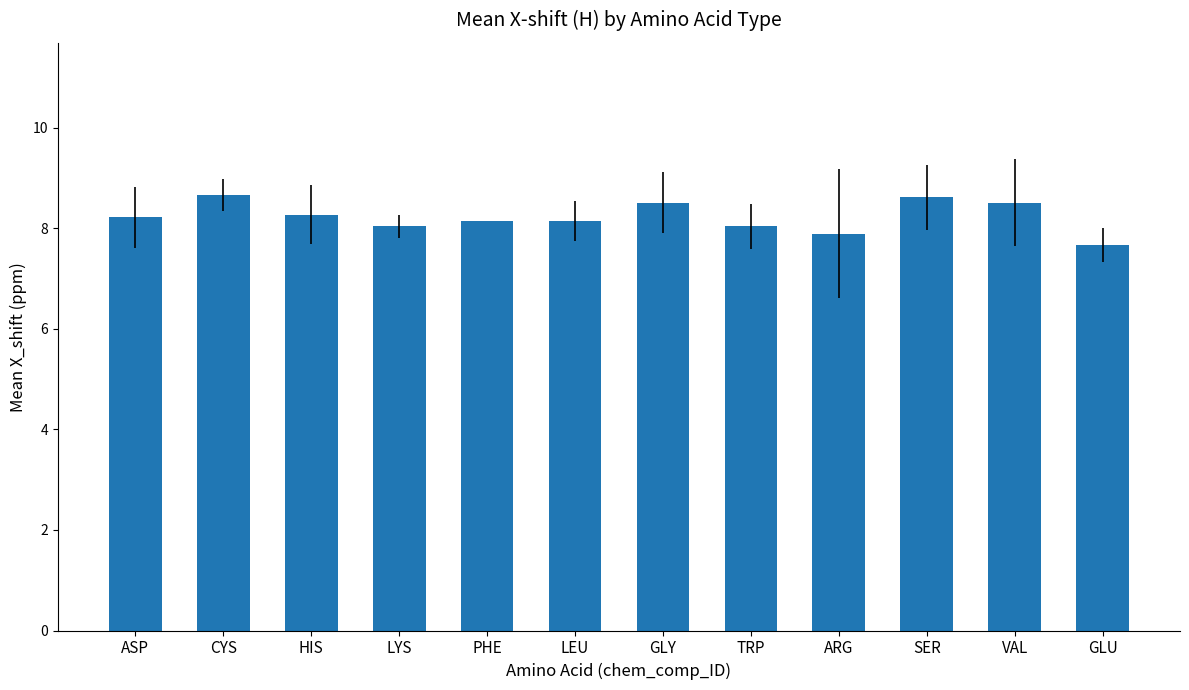

What is the smallest value displayed?

7.7